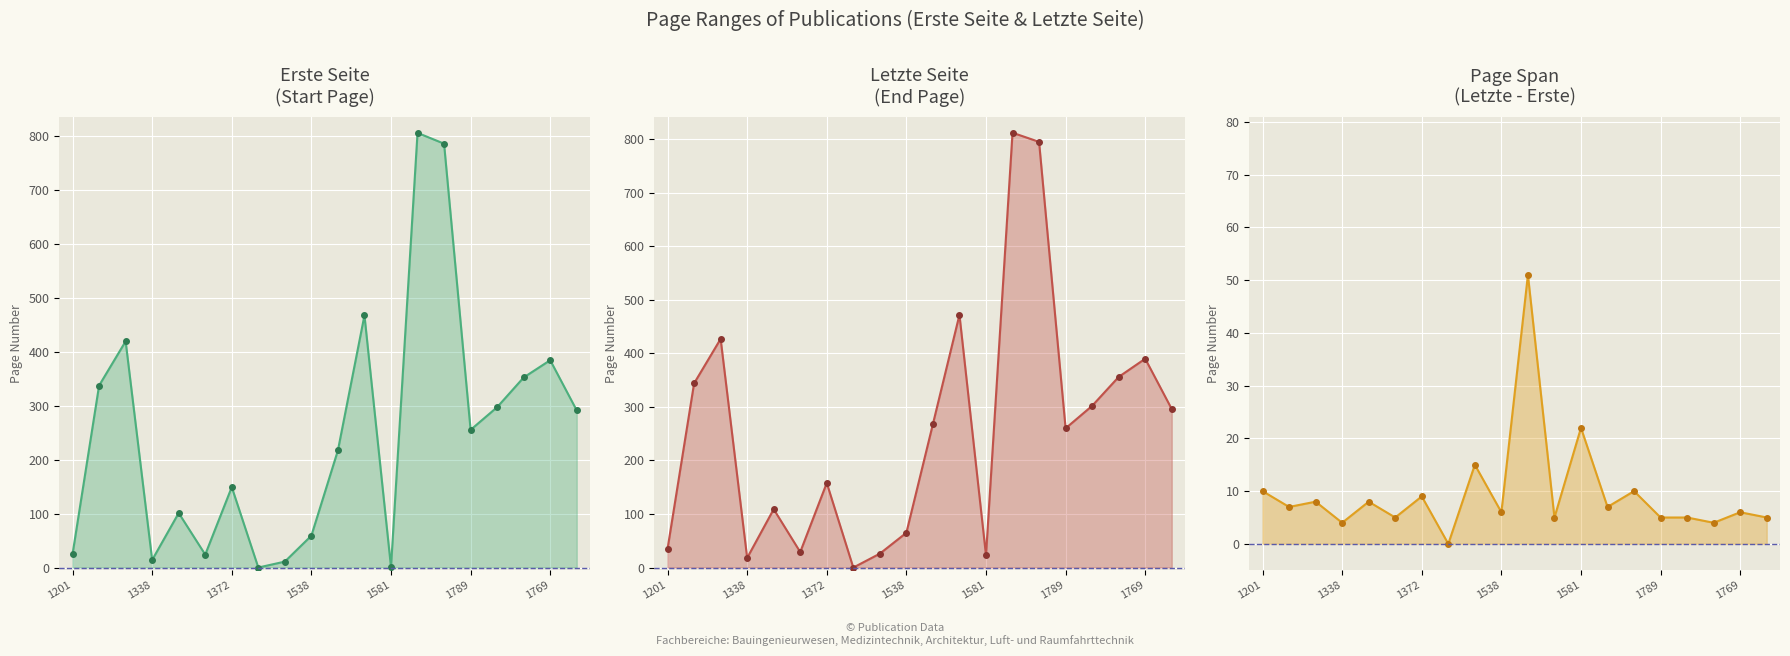

Which series has the widest spread of values?

Letzte Seite (End Page)